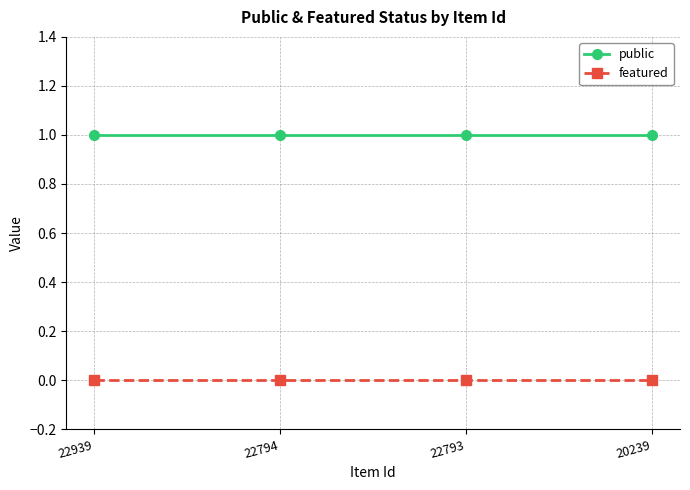

Is it true that public equals 2 at 22939?

False